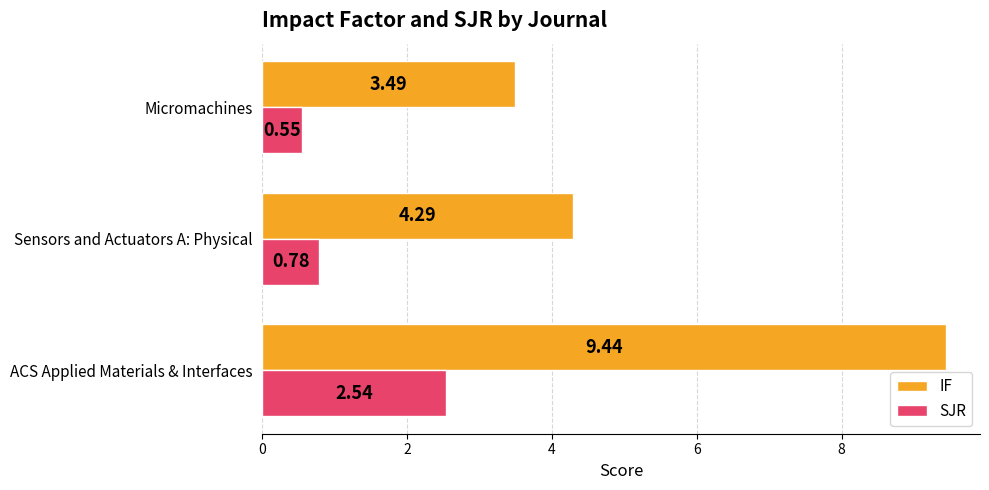

Where is SJR nearest to the value 1?

Sensors and Actuators A: Physical